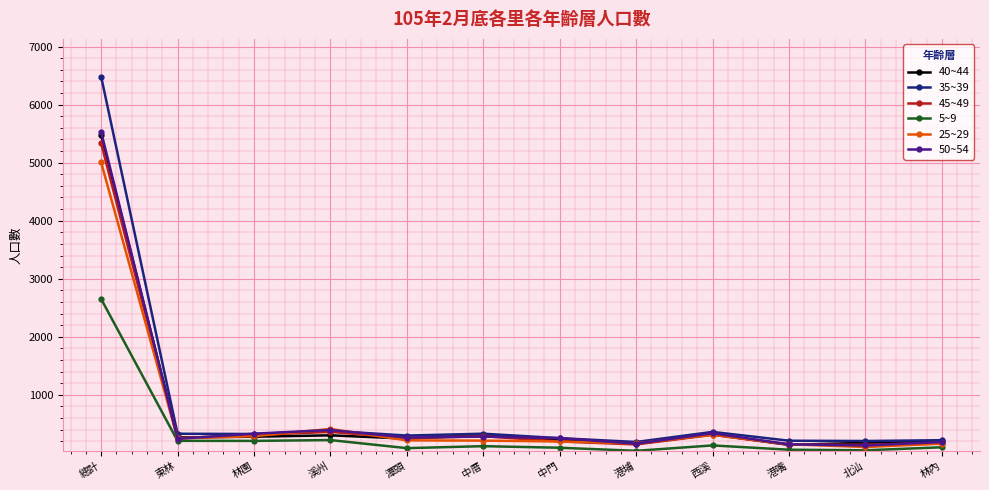

At which category is the sum across all series the highest?

總計